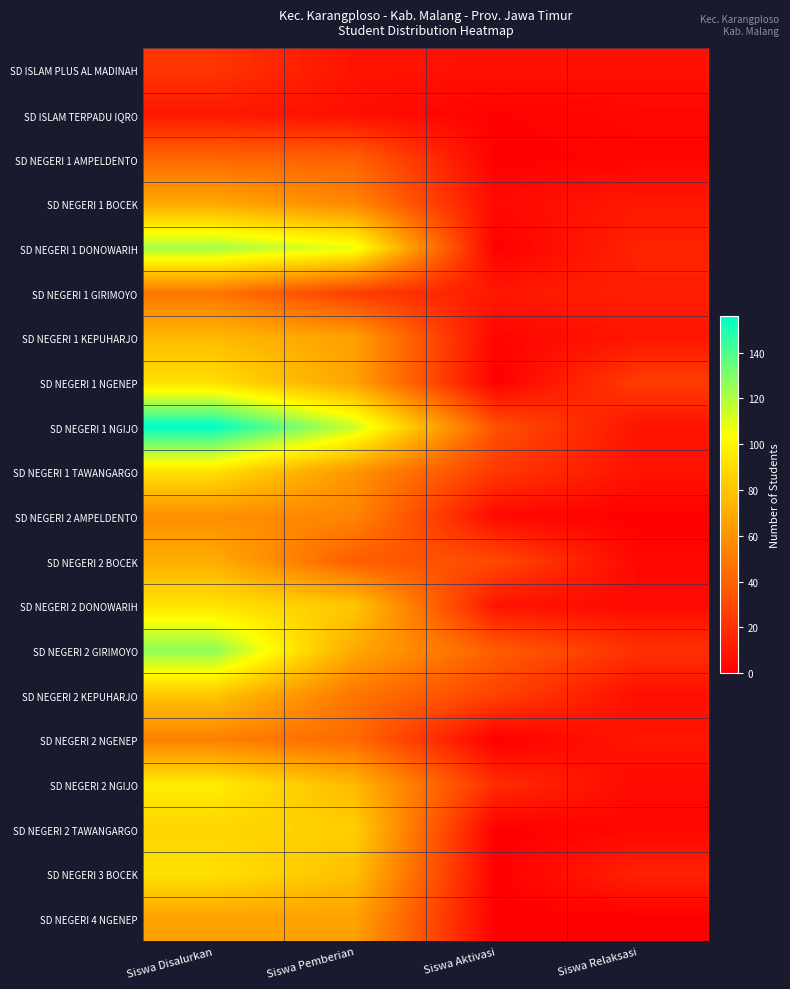

Reading left to right, list all the values displayed in this chart.

SD ISLAM PLUS AL MADINAH: Siswa Disalurkan=22	Siswa Pemberian=8	Siswa Aktivasi=7	Siswa Relaksasi=7
SD ISLAM TERPADU IQRO: Siswa Disalurkan=10	Siswa Pemberian=6	Siswa Aktivasi=1	Siswa Relaksasi=3
SD NEGERI 1 AMPELDENTO: Siswa Disalurkan=42	Siswa Pemberian=40	Siswa Aktivasi=0	Siswa Relaksasi=2
SD NEGERI 1 BOCEK: Siswa Disalurkan=69	Siswa Pemberian=55	Siswa Aktivasi=4	Siswa Relaksasi=10
SD NEGERI 1 DONOWARIH: Siswa Disalurkan=122	Siswa Pemberian=108	Siswa Aktivasi=0	Siswa Relaksasi=14
SD NEGERI 1 GIRIMOYO: Siswa Disalurkan=48	Siswa Pemberian=25	Siswa Aktivasi=10	Siswa Relaksasi=13
SD NEGERI 1 KEPUHARJO: Siswa Disalurkan=76	Siswa Pemberian=65	Siswa Aktivasi=2	Siswa Relaksasi=9
SD NEGERI 1 NGENEP: Siswa Disalurkan=91	Siswa Pemberian=66	Siswa Aktivasi=0	Siswa Relaksasi=25
SD NEGERI 1 NGIJO: Siswa Disalurkan=156	Siswa Pemberian=115	Siswa Aktivasi=33	Siswa Relaksasi=8
SD NEGERI 1 TAWANGARGO: Siswa Disalurkan=92	Siswa Pemberian=61	Siswa Aktivasi=23	Siswa Relaksasi=8
SD NEGERI 2 AMPELDENTO: Siswa Disalurkan=58	Siswa Pemberian=54	Siswa Aktivasi=4	Siswa Relaksasi=0
SD NEGERI 2 BOCEK: Siswa Disalurkan=71	Siswa Pemberian=38	Siswa Aktivasi=30	Siswa Relaksasi=3
SD NEGERI 2 DONOWARIH: Siswa Disalurkan=93	Siswa Pemberian=81	Siswa Aktivasi=8	Siswa Relaksasi=4
SD NEGERI 2 GIRIMOYO: Siswa Disalurkan=127	Siswa Pemberian=69	Siswa Aktivasi=38	Siswa Relaksasi=20
SD NEGERI 2 KEPUHARJO: Siswa Disalurkan=81	Siswa Pemberian=48	Siswa Aktivasi=27	Siswa Relaksasi=6
SD NEGERI 2 NGENEP: Siswa Disalurkan=52	Siswa Pemberian=43	Siswa Aktivasi=0	Siswa Relaksasi=9
SD NEGERI 2 NGIJO: Siswa Disalurkan=97	Siswa Pemberian=75	Siswa Aktivasi=18	Siswa Relaksasi=4
SD NEGERI 2 TAWANGARGO: Siswa Disalurkan=87	Siswa Pemberian=84	Siswa Aktivasi=0	Siswa Relaksasi=3
SD NEGERI 3 BOCEK: Siswa Disalurkan=92	Siswa Pemberian=78	Siswa Aktivasi=0	Siswa Relaksasi=14
SD NEGERI 4 NGENEP: Siswa Disalurkan=66	Siswa Pemberian=66	Siswa Aktivasi=0	Siswa Relaksasi=0